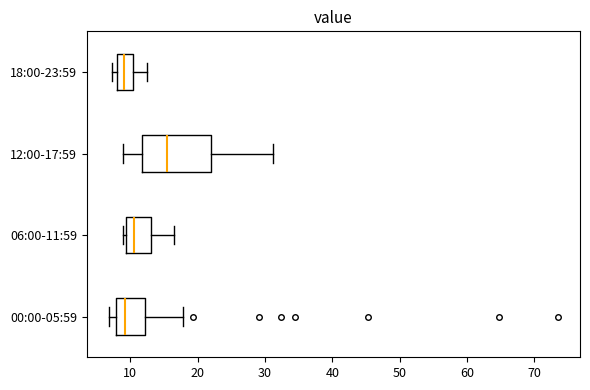

Where is the left edge of the box for 06:00-11:59 on the x-axis? The values are not printed on the chart, so give them approximately, as read against the axis.

9